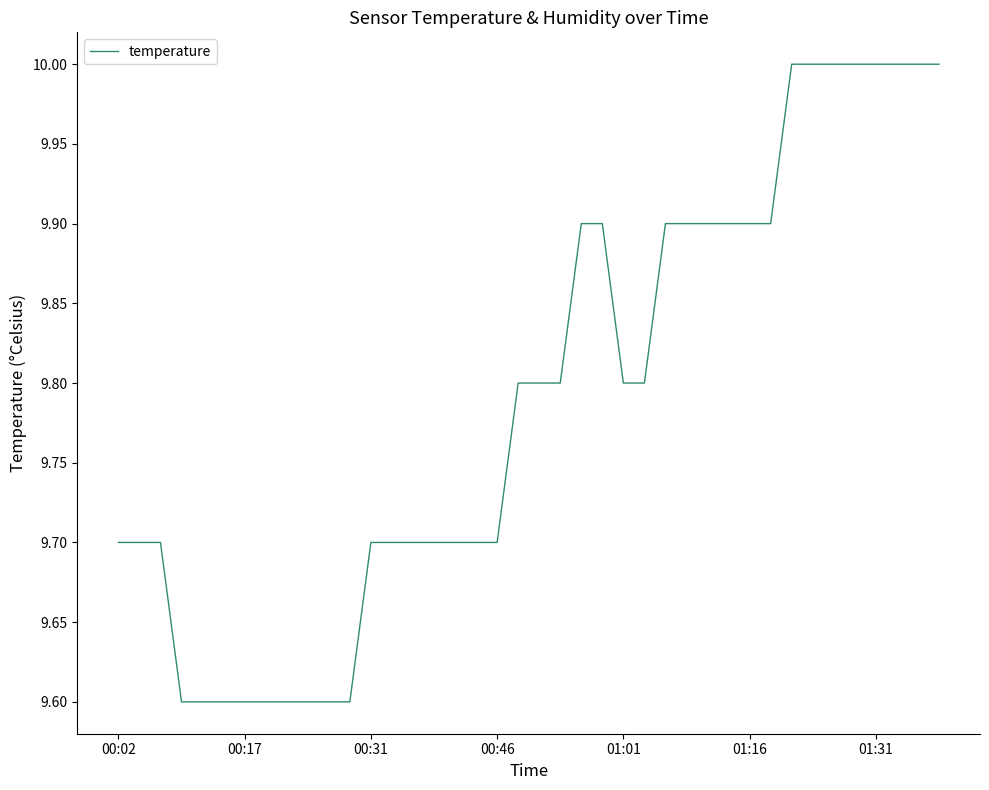

What is the minimum value shown in the chart?

9.6